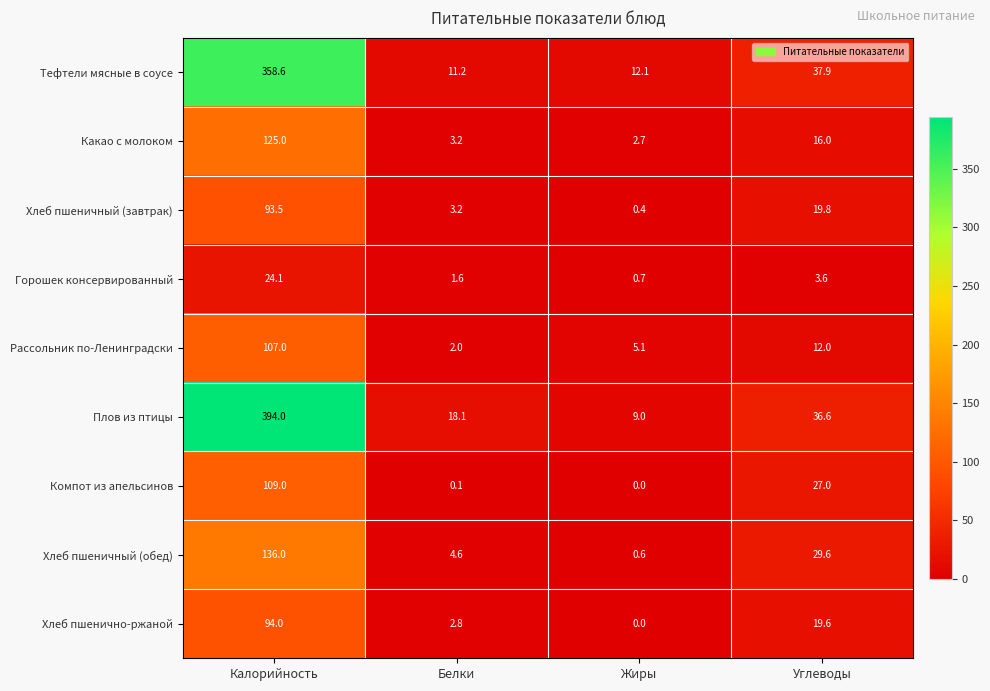

Read the Какао с молоком value at Жиры.

2.7